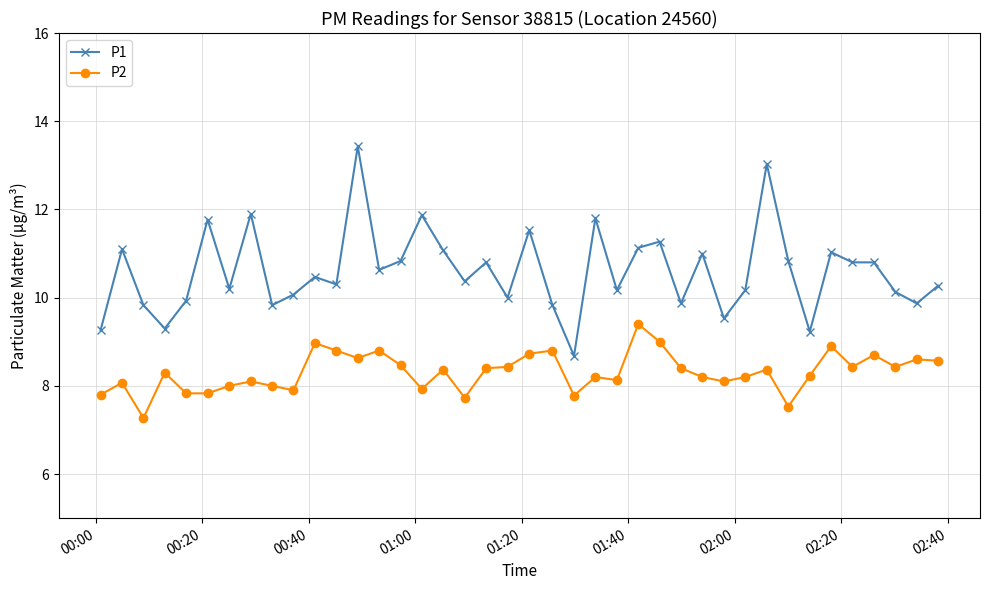

What is the sum of all P2 values?

332.3